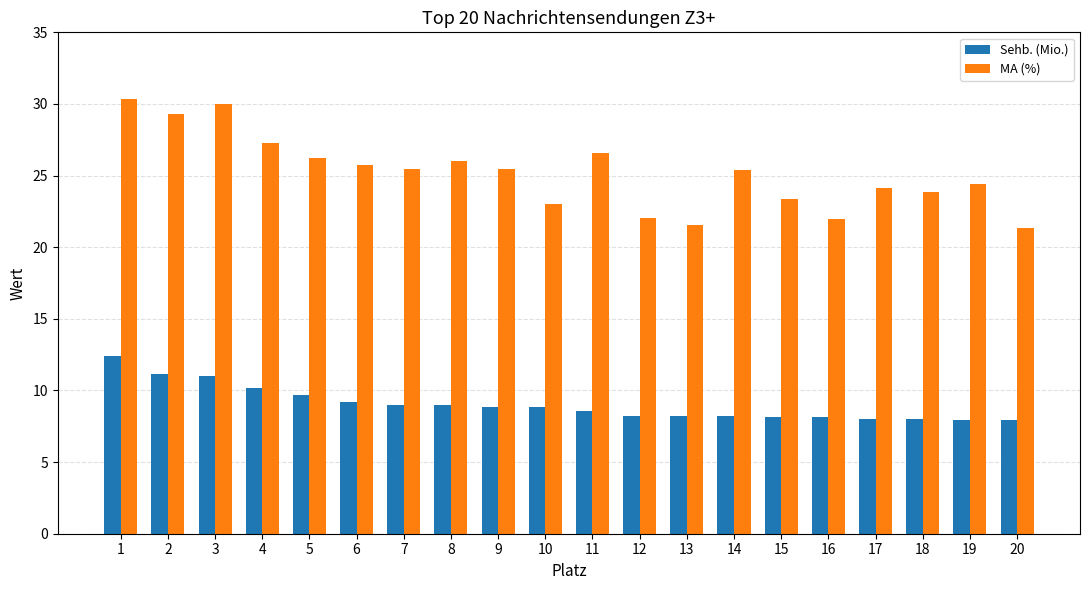

At which label does MA (%) first exceed 25?

1